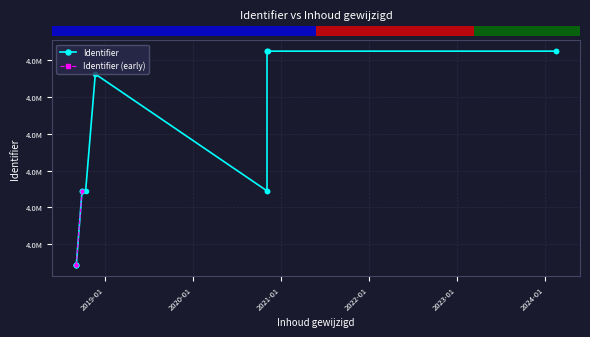

What is the change in value from 2018-10-12 to 2018-11-21?

+158881